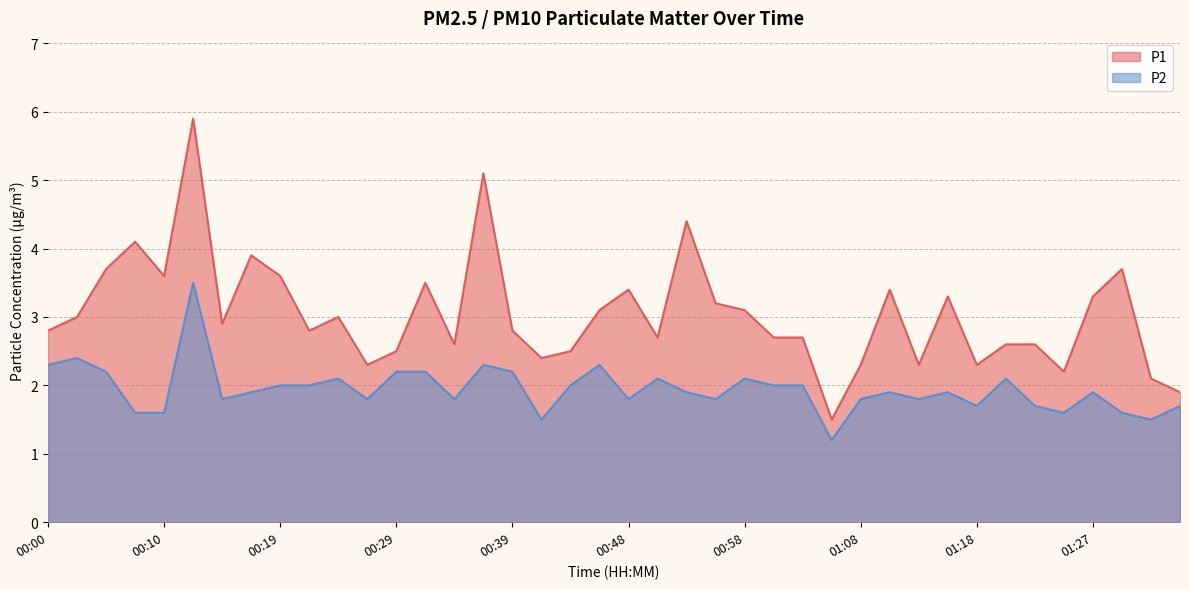

Rank the series at 00:07 from lowest to highest value.

P2, P1